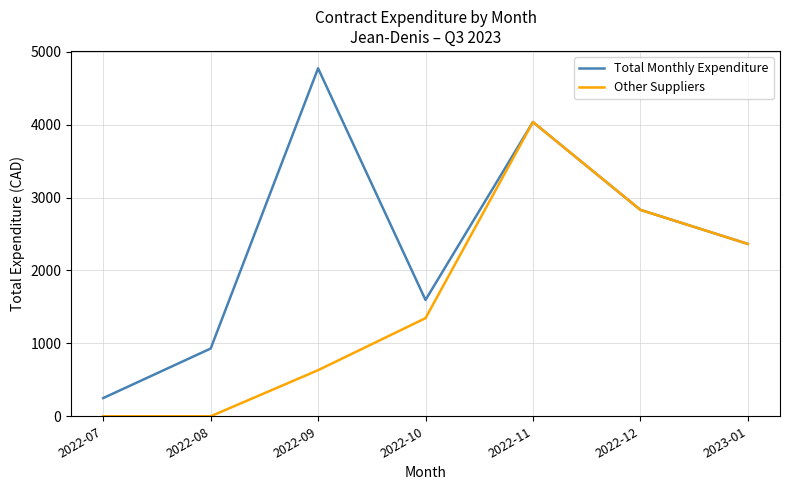

True or false: Other Suppliers has more than 0 points higher than both neighbors.

True